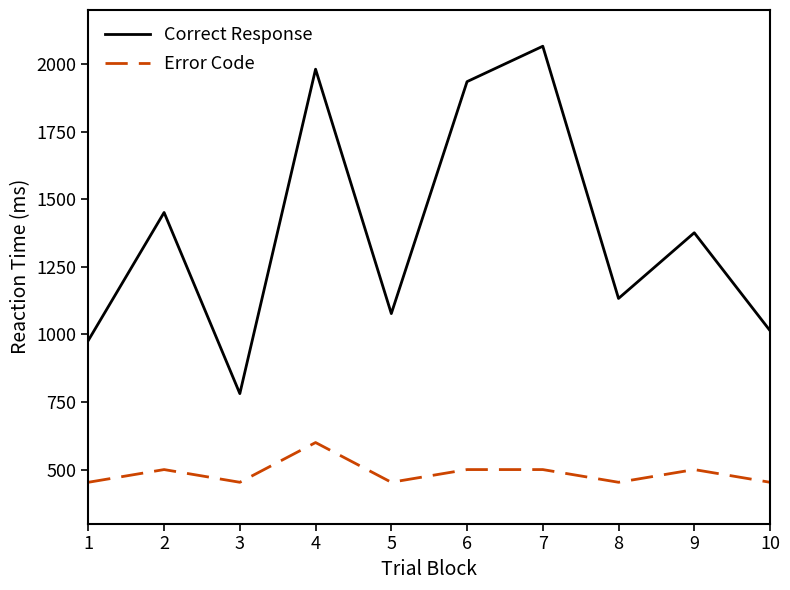

At how many categories does at least one series exceed 1118?

6